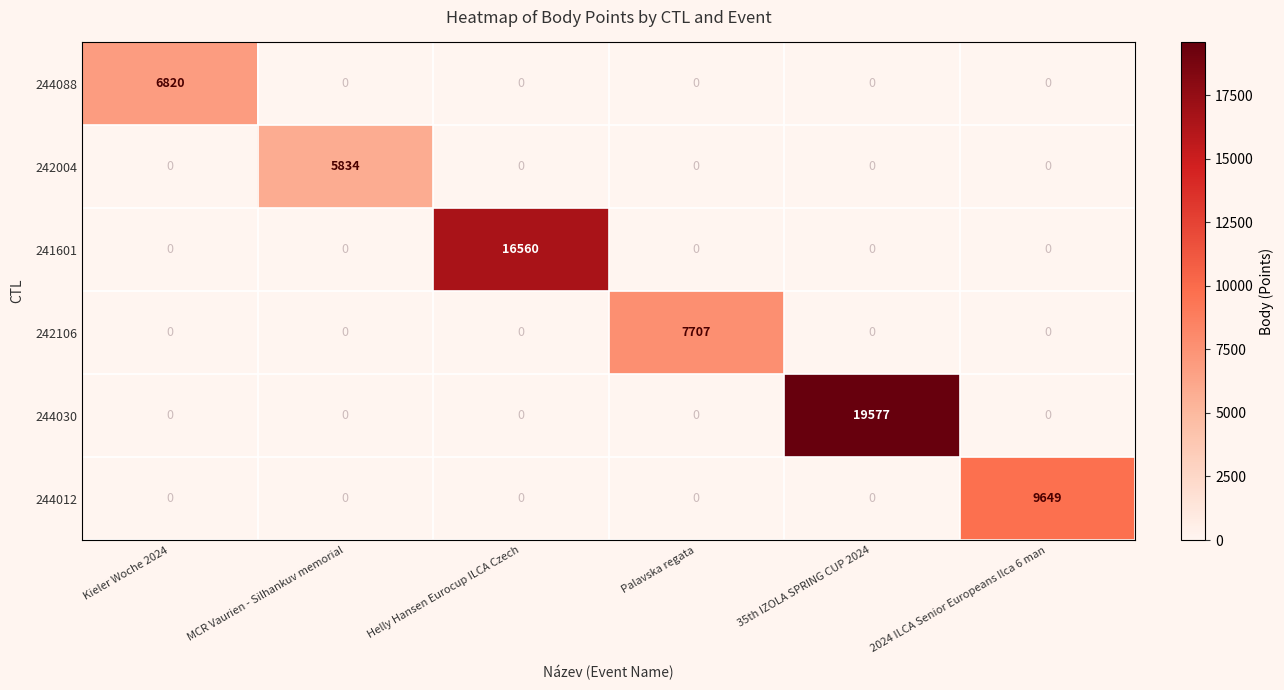

What is the difference between the highest and lowest values at Helly Hansen Eurocup ILCA Czech?

16560